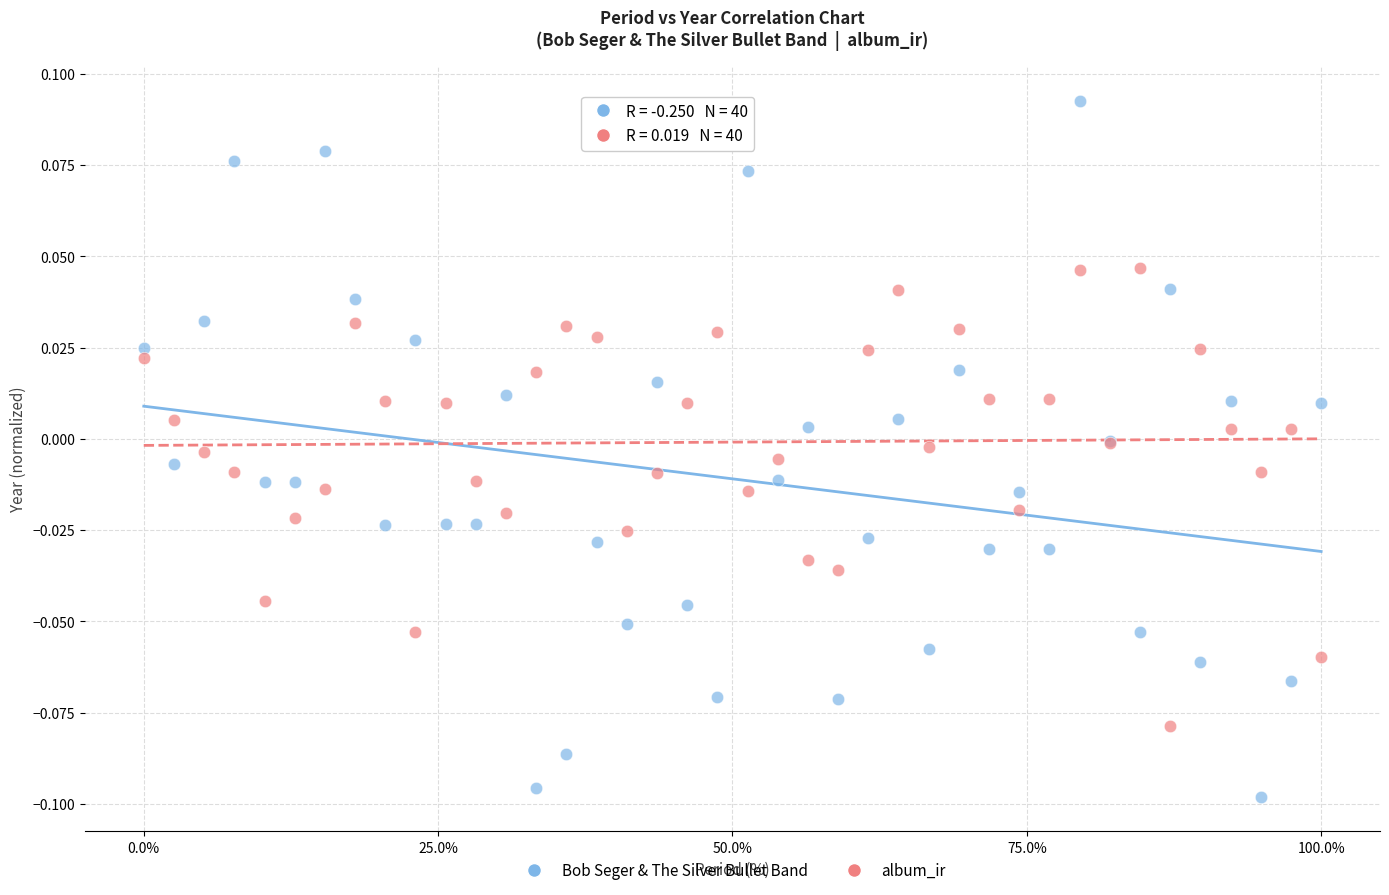

Which series contains the lowest Y value?

Bob Seger & The Silver Bullet Band